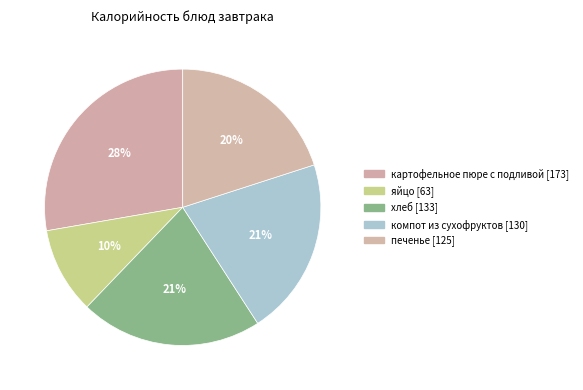

How many segments does this pie chart have?

5